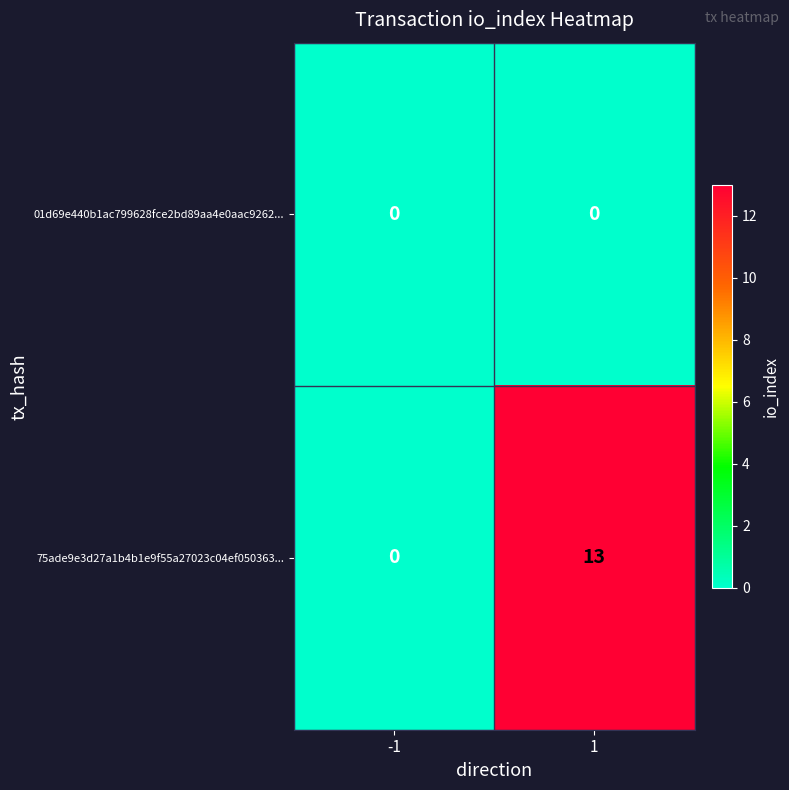

Rank the series by their average value, from highest to lowest.

75ade9e3d27a1b4b1e9f55a27023c04ef050363..., 01d69e440b1ac799628fce2bd89aa4e0aac9262...